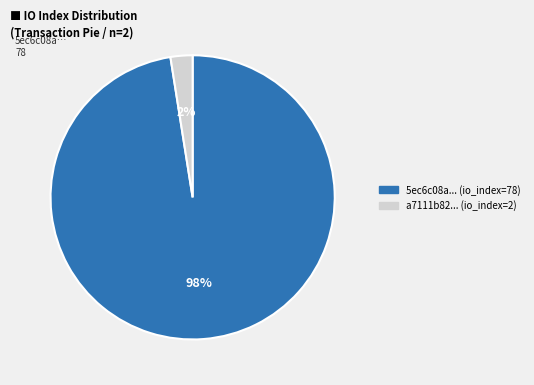

Does any single category account for the majority?

Yes